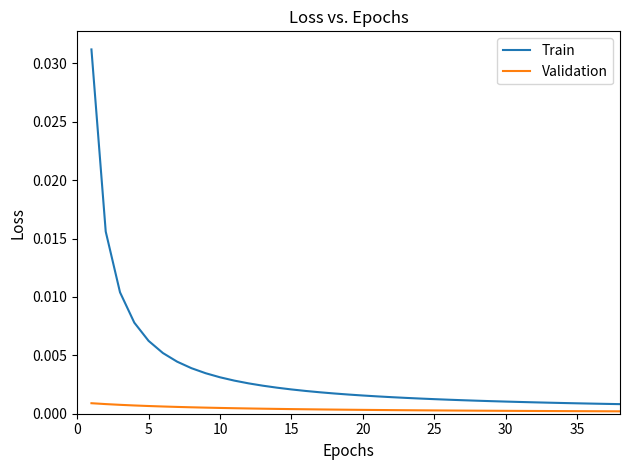

Rank the series by their maximum value, from highest to lowest.

Train, Validation